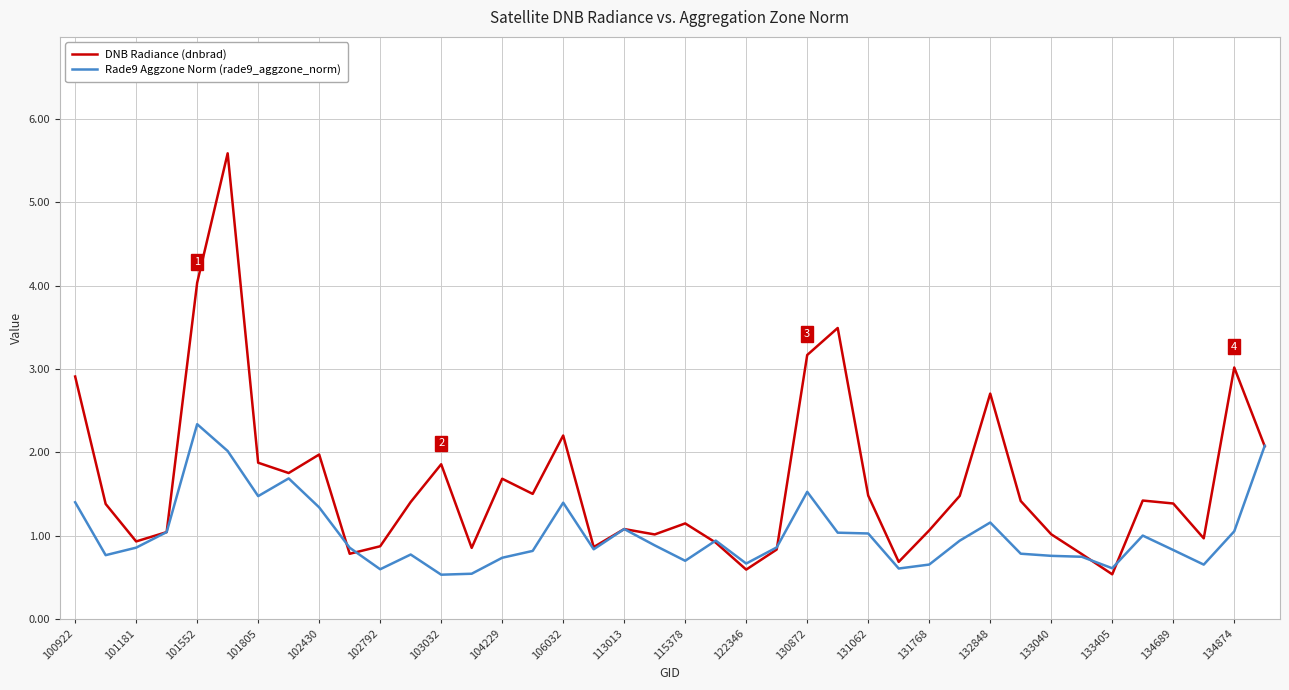

What is the minimum value for Rade9 Aggzone Norm (rade9_aggzone_norm)?

0.5